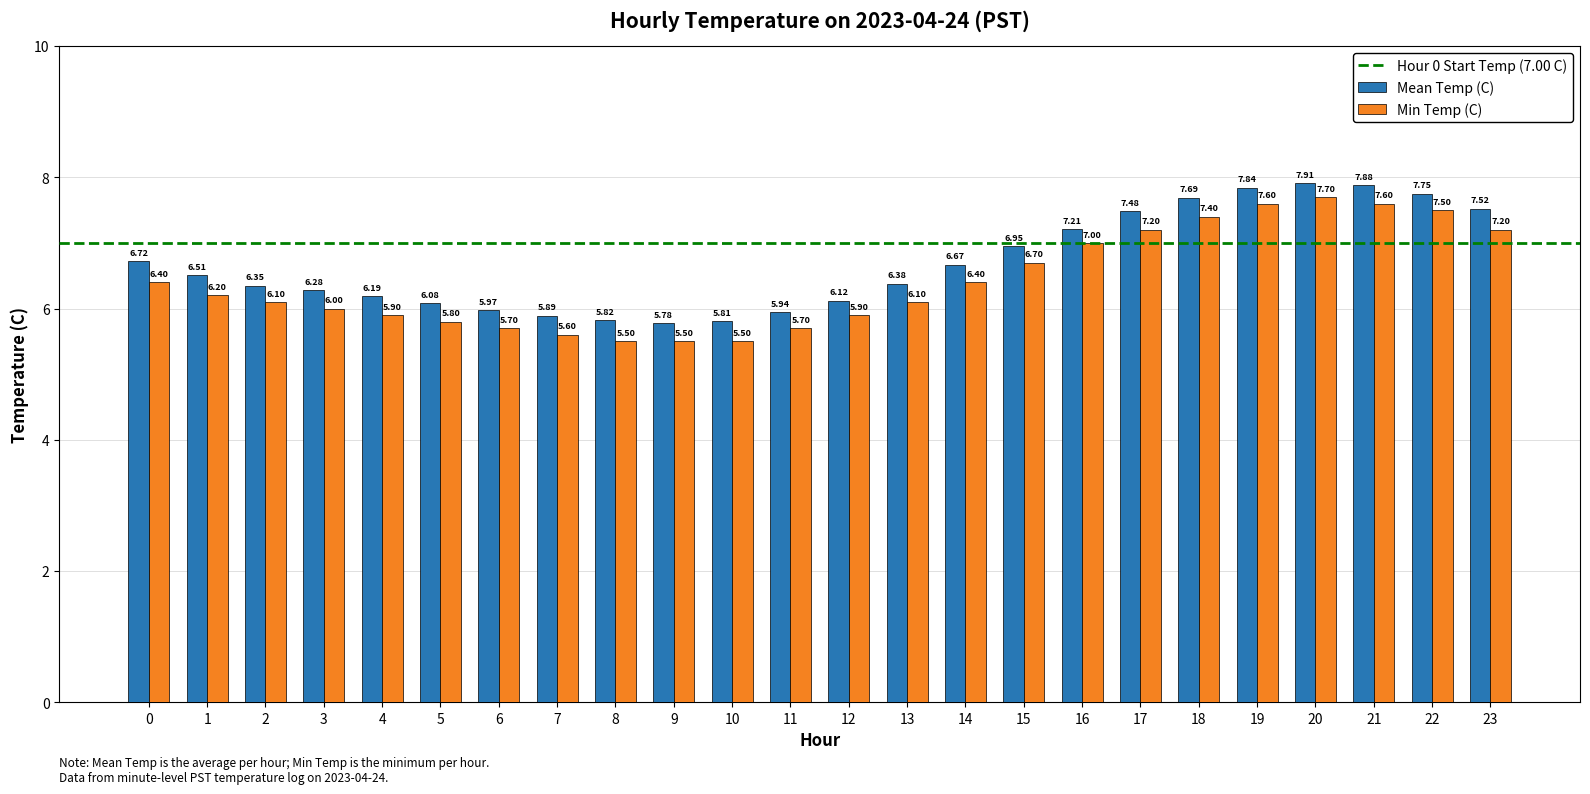

What is the highest value of the Mean Temp (C) series?

7.9